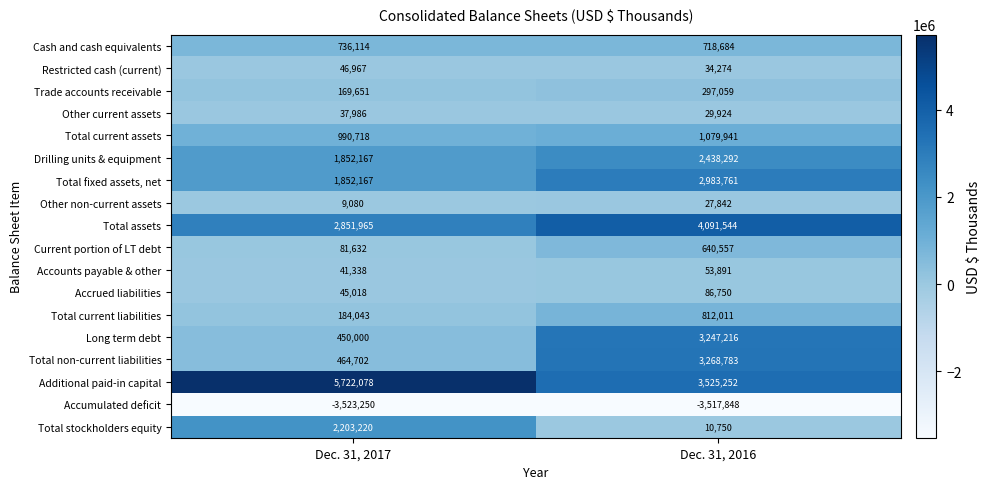

True or false: Additional paid-in capital has a value of 5861643 at Dec. 31, 2016.

False